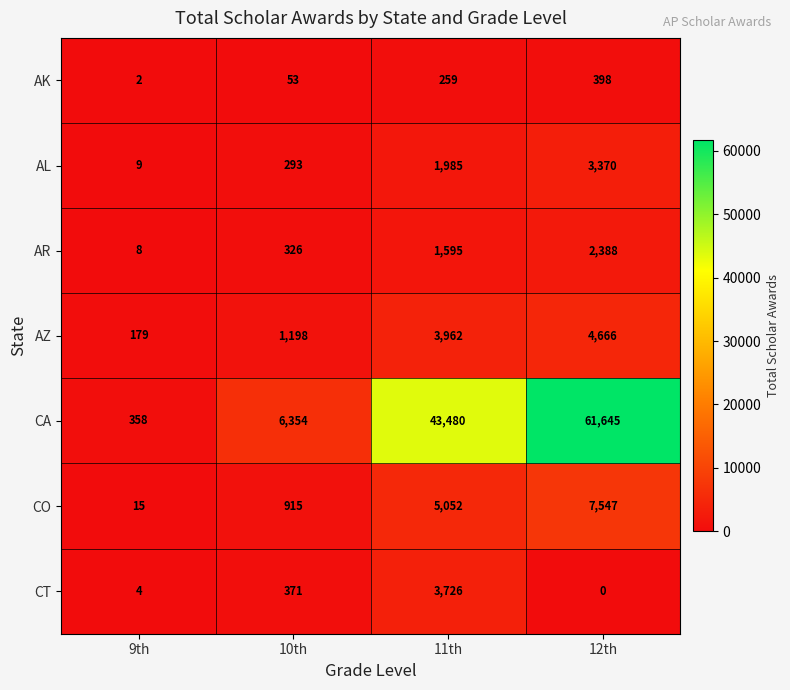

What value does the AR series have at 12th, to the nearest 50?

2400